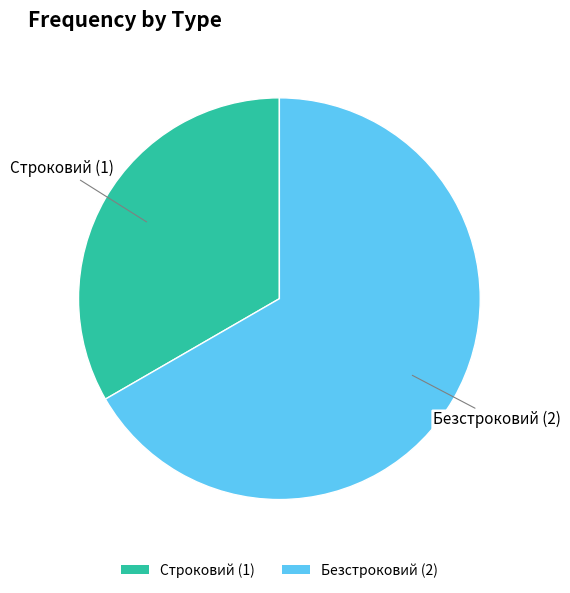

Is the sum of Строковий (1) and Безстроковий (2) greater than half?

Yes